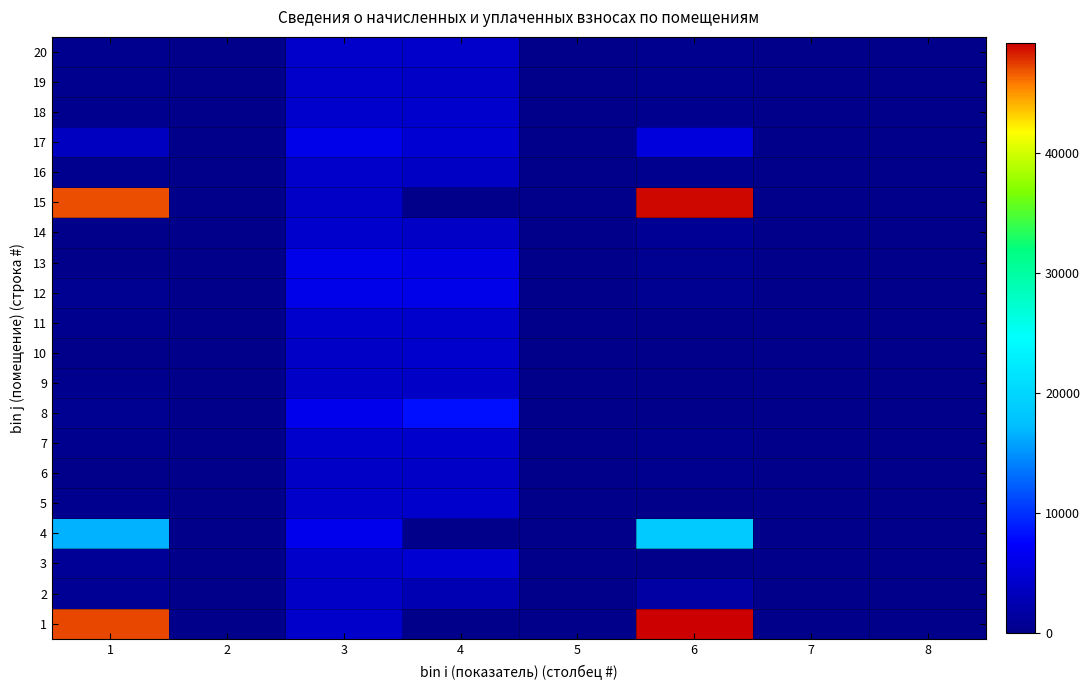

Reading right to left, transcribe all the data shown in this chart.

1: 8=0.0	7=0.0	6=49205.4	5=0.0	4=0.0	3=4051.9	2=0.0	1=47232.1
2: 8=1.0	7=0.0	6=1694.7	5=0.0	4=2656.3	3=4036.0	2=0.0	1=672.7
3: 8=20.5	7=34.7	6=0.0	5=0.0	4=4674.5	3=4227.7	2=0.0	1=857.0
4: 8=0.0	7=0.0	6=18572.5	5=0.0	4=0.0	3=6209.8	2=0.0	1=16604.5
5: 8=0.0	7=0.0	6=0.0	5=0.0	4=4372.3	3=4067.9	2=0.0	1=339.0
6: 8=0.0	7=0.0	6=335.7	5=0.0	4=3993.7	3=4027.9	2=0.0	1=142.6
7: 8=0.0	7=0.0	6=359.0	5=0.0	4=4271.0	3=4307.6	2=0.0	1=359.0
8: 8=61.8	7=8.6	6=0.0	5=0.0	4=8129.6	3=6249.7	2=0.0	1=512.2
9: 8=0.0	7=143.8	6=0.0	5=0.0	4=4031.0	3=4027.9	2=0.0	1=193.2
10: 8=0.0	7=0.0	6=0.0	5=0.0	4=4260.7	3=3964.1	2=0.0	1=0.0
11: 8=1.5	7=0.0	6=2.2	5=0.0	4=4262.0	3=4259.8	2=0.0	1=355.0
12: 8=0.1	7=0.0	6=509.5	5=0.0	4=6061.9	3=6113.9	2=0.0	1=509.5
13: 8=0.0	7=0.0	6=447.8	5=0.0	4=5674.1	3=6121.9	2=0.0	1=0.0
14: 8=1.0	7=0.0	6=732.6	5=0.0	4=3991.9	3=4395.6	2=0.0	1=0.0
15: 8=0.0	7=0.0	6=49011.3	5=0.0	4=0.0	3=4036.0	2=0.0	1=47045.7
16: 8=0.0	7=0.0	6=339.7	5=0.0	4=3736.1	3=4075.9	2=0.0	1=339.7
17: 8=0.0	7=0.0	6=5190.6	5=0.0	4=4753.2	3=6002.0	2=0.0	1=3606.9
18: 8=1.1	7=0.0	6=361.6	5=0.0	4=4302.8	3=4339.7	2=0.0	1=361.6
19: 8=0.0	7=0.0	6=339.0	5=0.0	4=4033.3	3=4067.9	2=0.0	1=339.0
20: 8=0.0	7=0.0	6=341.7	5=0.0	4=4065.0	3=4099.9	2=0.0	1=341.7